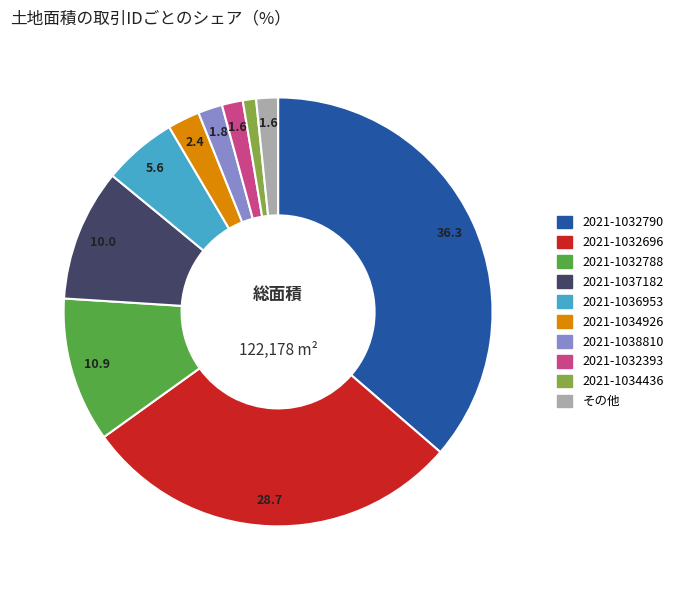

Is there a majority slice in this chart?

No